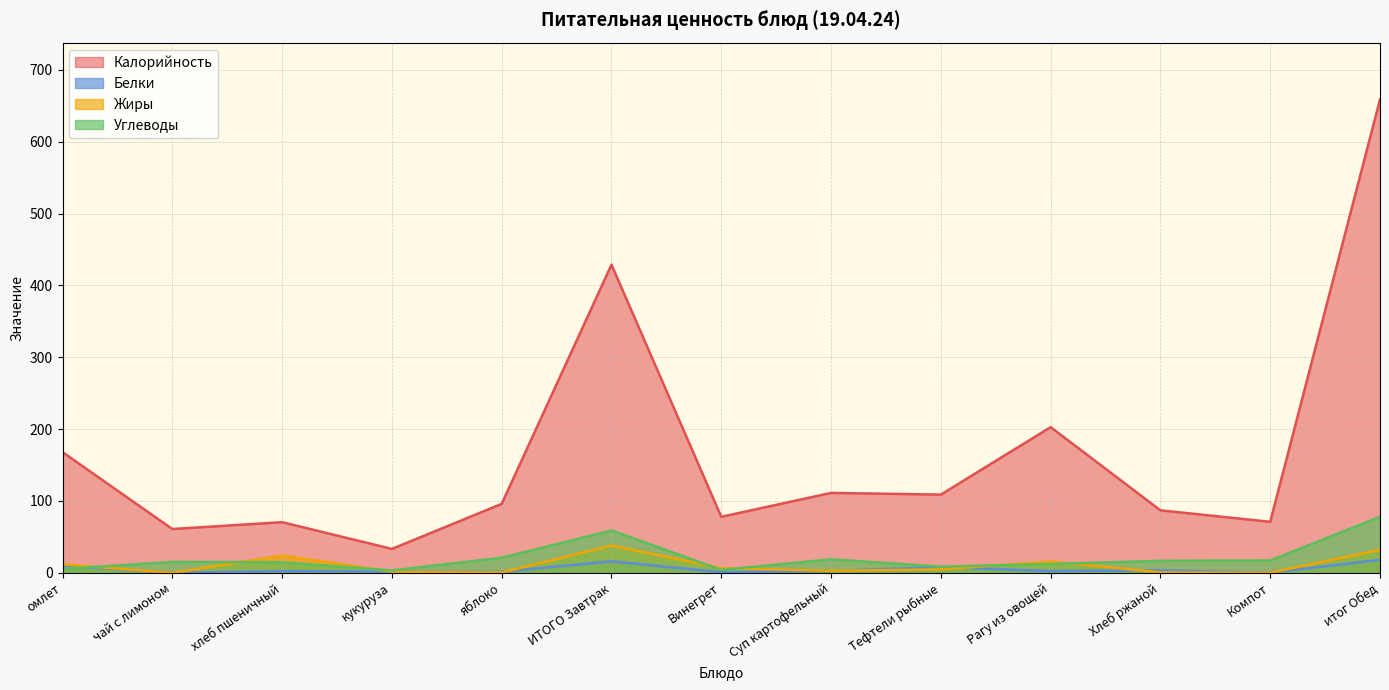

The value of Жиры at Хлеб ржаной is 0.6. True or false?

True